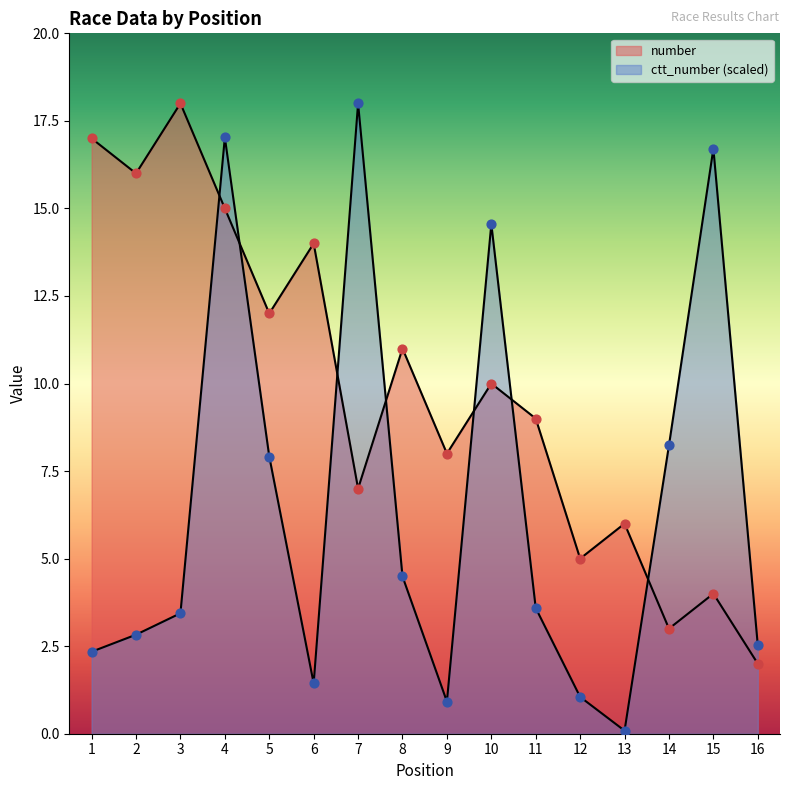

Which series reaches the minimum Y coordinate?

ctt_number